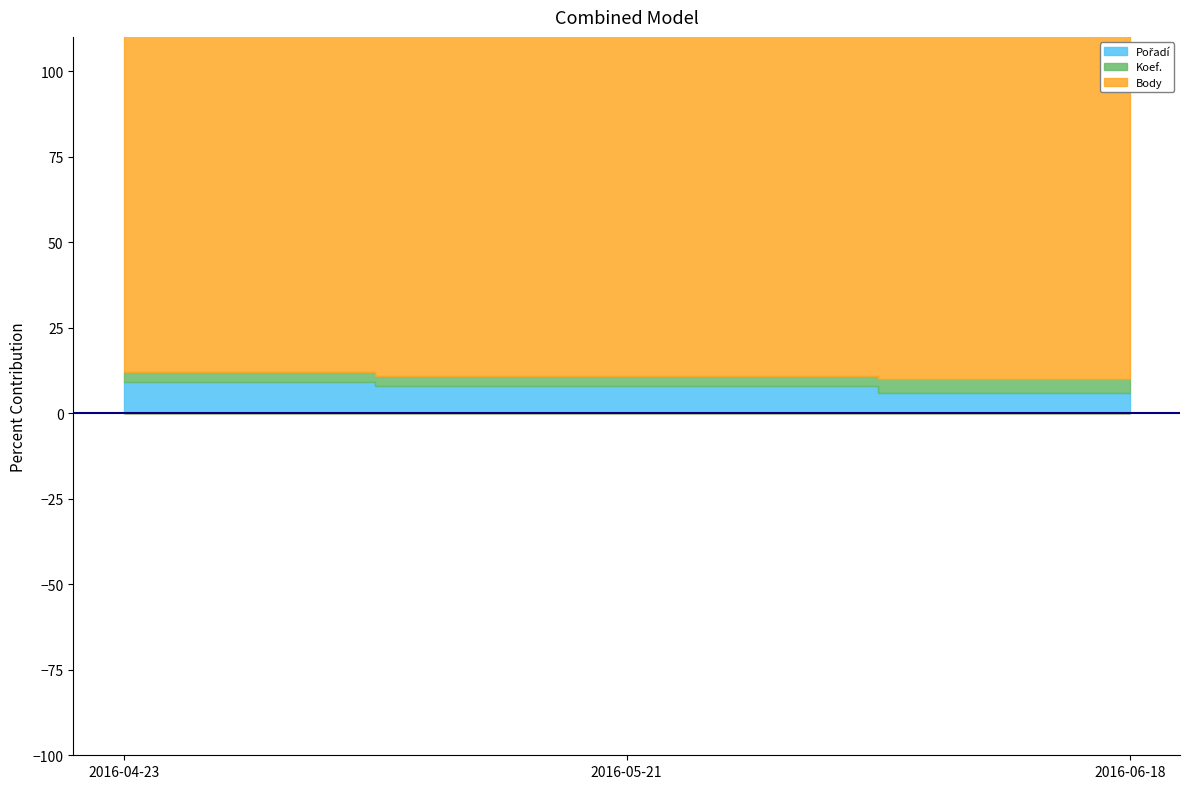

At how many categories does at least one series exceed 191?

3